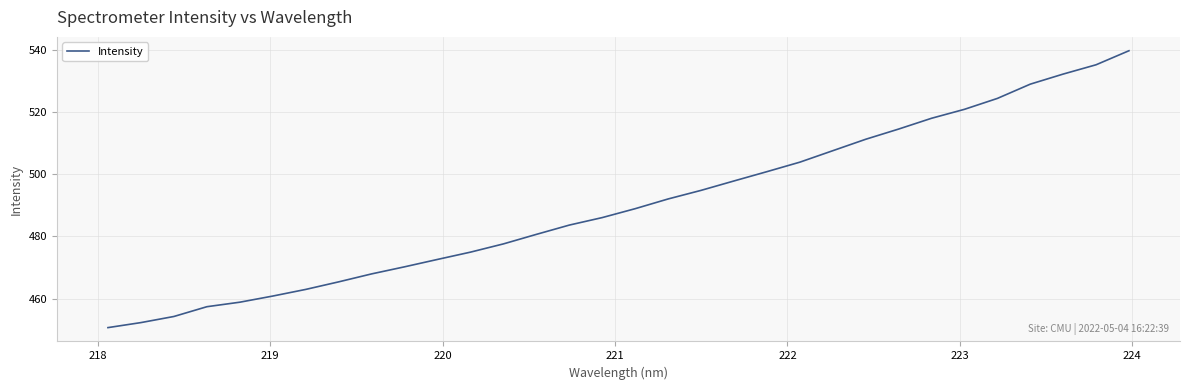

What is the smallest value displayed?

450.7